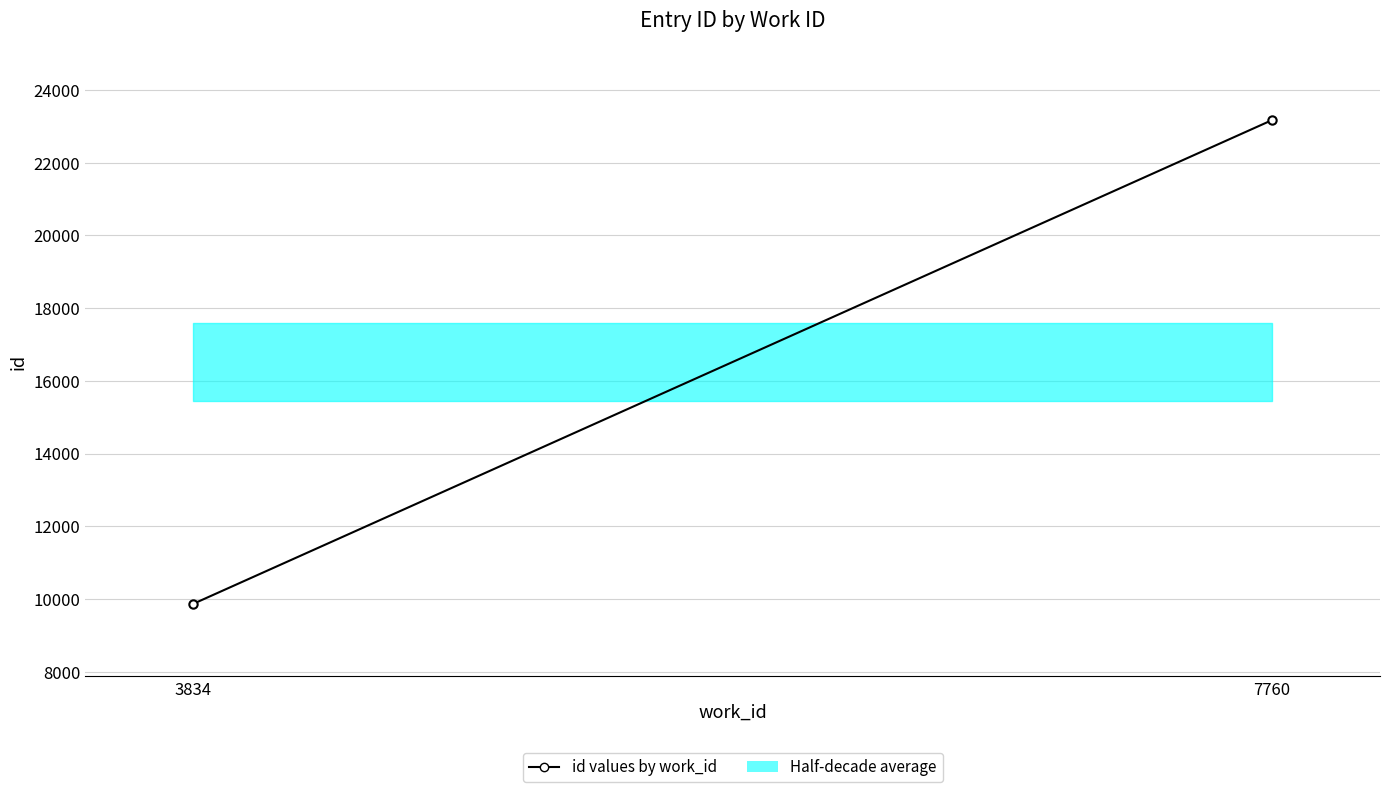

Reading right to left, extract all data points from this chart.

7760=23173	3834=9866